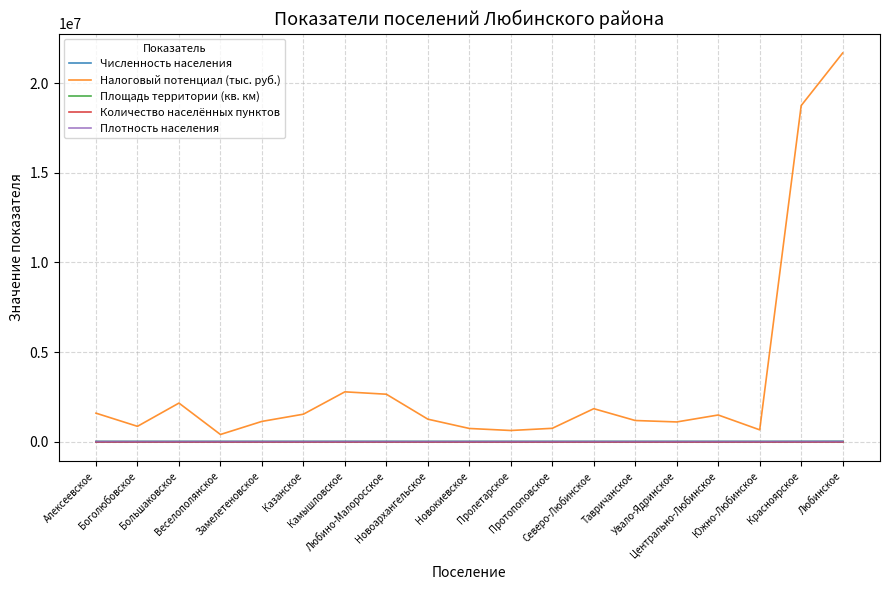

Which series has the largest total across all categories?

Налоговый потенциал (тыс. руб.)